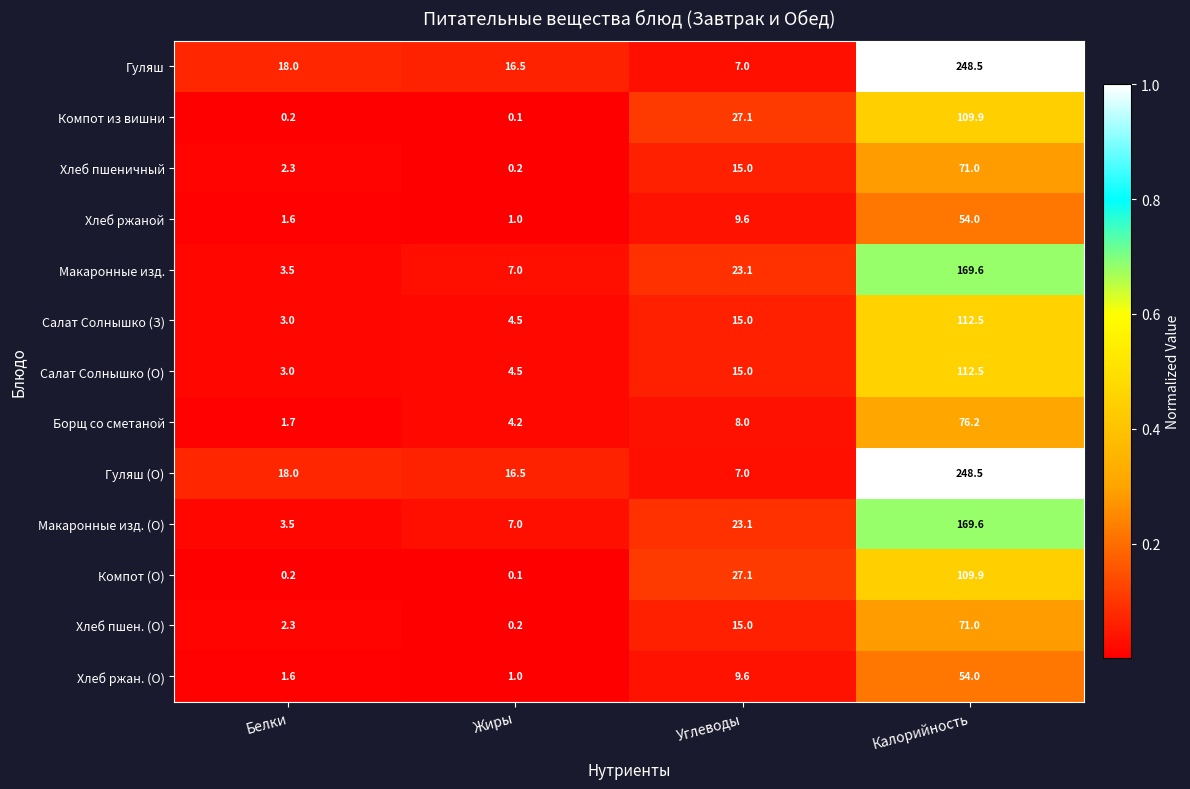

What is the spread (max minus min) of values at Жиры?

16.4